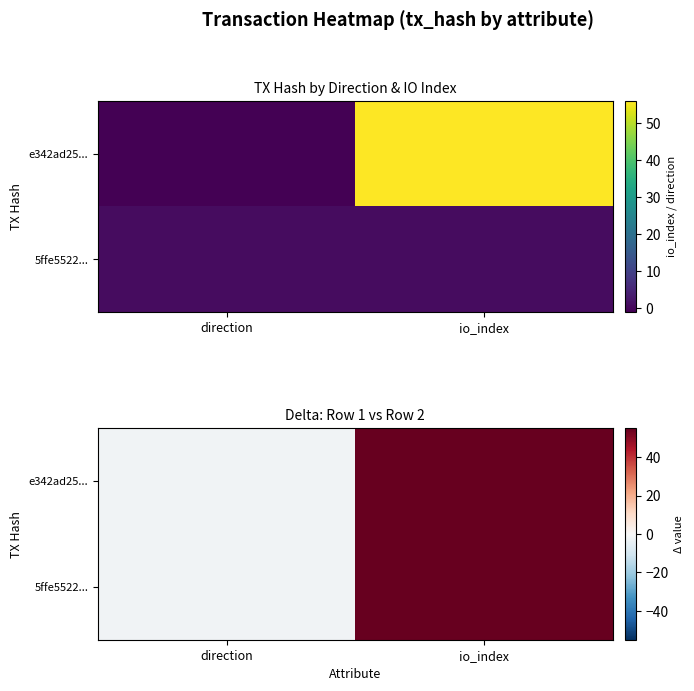

Rank the series by their maximum value, from highest to lowest.

e342ad25..., 5ffe5522...